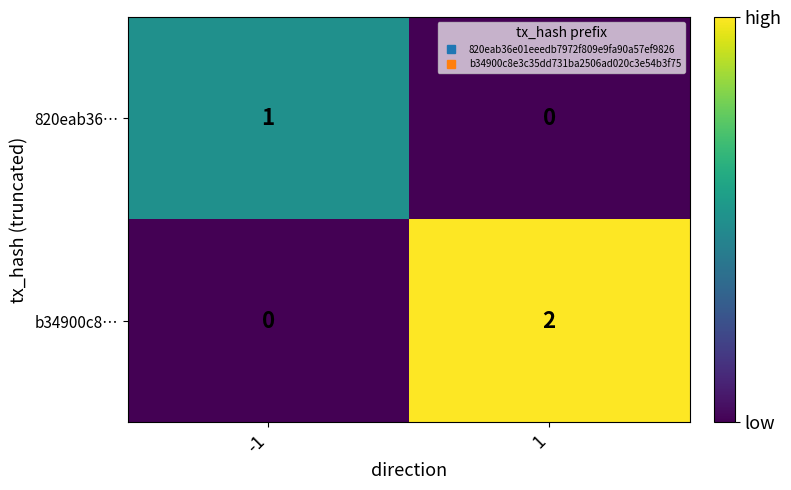

Between -1 and 1, which series saw the biggest shift?

b34900c8…